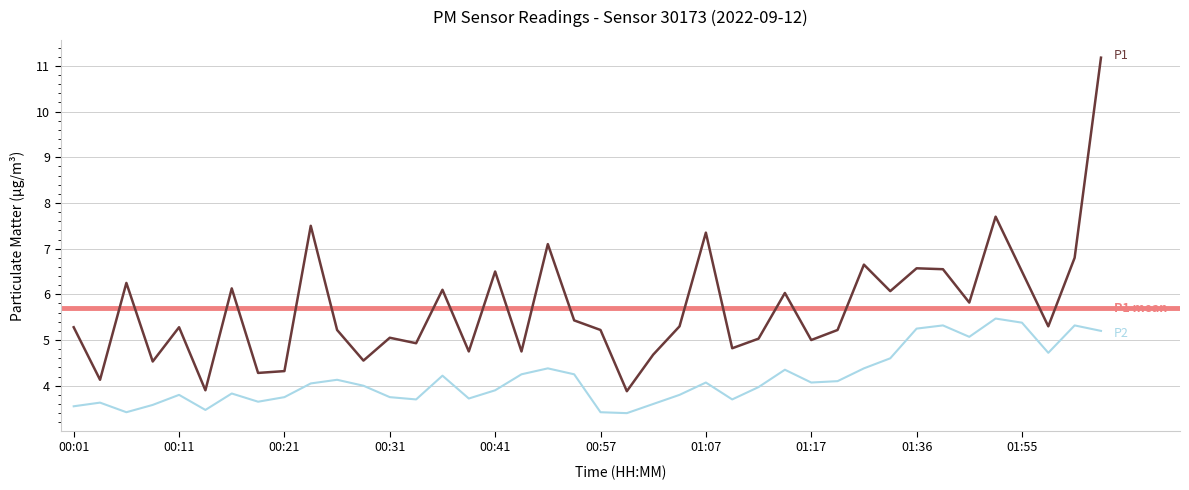

Reading left to right, transcribe all the data shown in this chart.

P1: 00:01=5.3	00:03=4.1	00:06=6.2	00:08=4.5	00:11=5.3	00:14=3.9	00:16=6.1	00:19=4.3	00:21=4.3	00:24=7.5	00:26=5.2	00:28=4.5	00:31=5.0	00:33=4.9	00:36=6.1	00:38=4.8	00:41=6.5	00:43=4.8	00:46=7.1	00:54=5.4	00:57=5.2	00:59=3.9	01:02=4.7	01:05=5.3	01:07=7.3	01:10=4.8	01:12=5.0	01:15=6.0	01:17=5.0	01:20=5.2	01:26=6.7	01:29=6.1	01:36=6.6	01:38=6.5	01:44=5.8	01:50=7.7	01:55=6.5	02:01=5.3	02:03=6.8	02:09=11.2
P2: 00:01=3.5	00:03=3.6	00:06=3.4	00:08=3.6	00:11=3.8	00:14=3.5	00:16=3.8	00:19=3.6	00:21=3.8	00:24=4.0	00:26=4.1	00:28=4.0	00:31=3.8	00:33=3.7	00:36=4.2	00:38=3.7	00:41=3.9	00:43=4.2	00:46=4.4	00:54=4.2	00:57=3.4	00:59=3.4	01:02=3.6	01:05=3.8	01:07=4.1	01:10=3.7	01:12=4.0	01:15=4.3	01:17=4.1	01:20=4.1	01:26=4.4	01:29=4.6	01:36=5.2	01:38=5.3	01:44=5.1	01:50=5.5	01:55=5.4	02:01=4.7	02:03=5.3	02:09=5.2